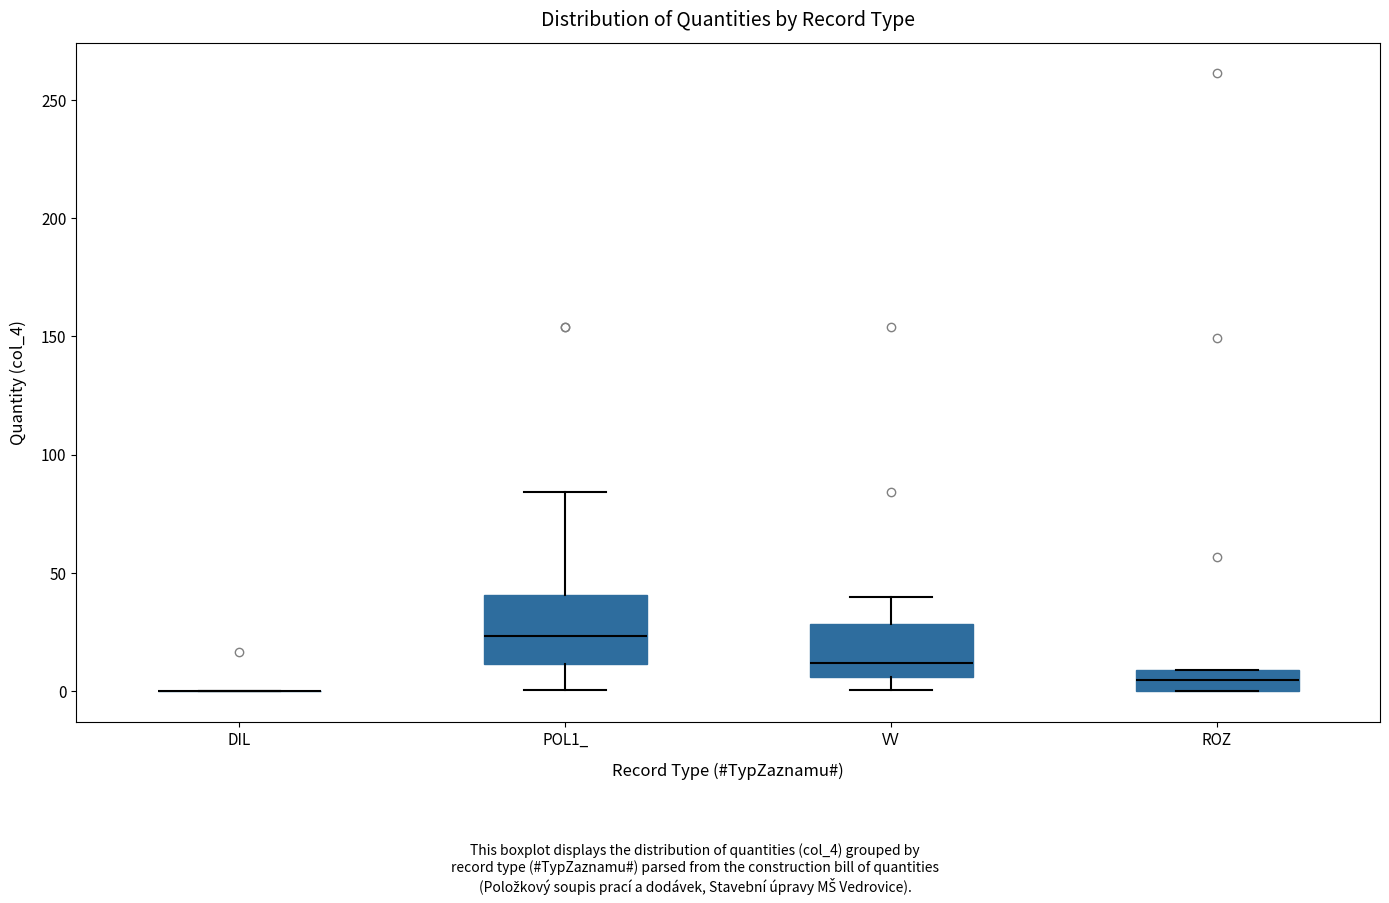

Reading left to right, read every box against the y-axis: the position of its median line, the range the box covers, and the ends of its whiskers. The values are not printed on the chart, so give them approximately, as read against the axis.

DIL: box collapsed to a line at 0, whiskers 0 to 0
POL1_: median 25, box 10 to 40, whiskers 0 to 85
VV: median 10, box 5 to 30, whiskers 0 to 40
ROZ: median 5, box 0 to 10, whiskers 0 to 10